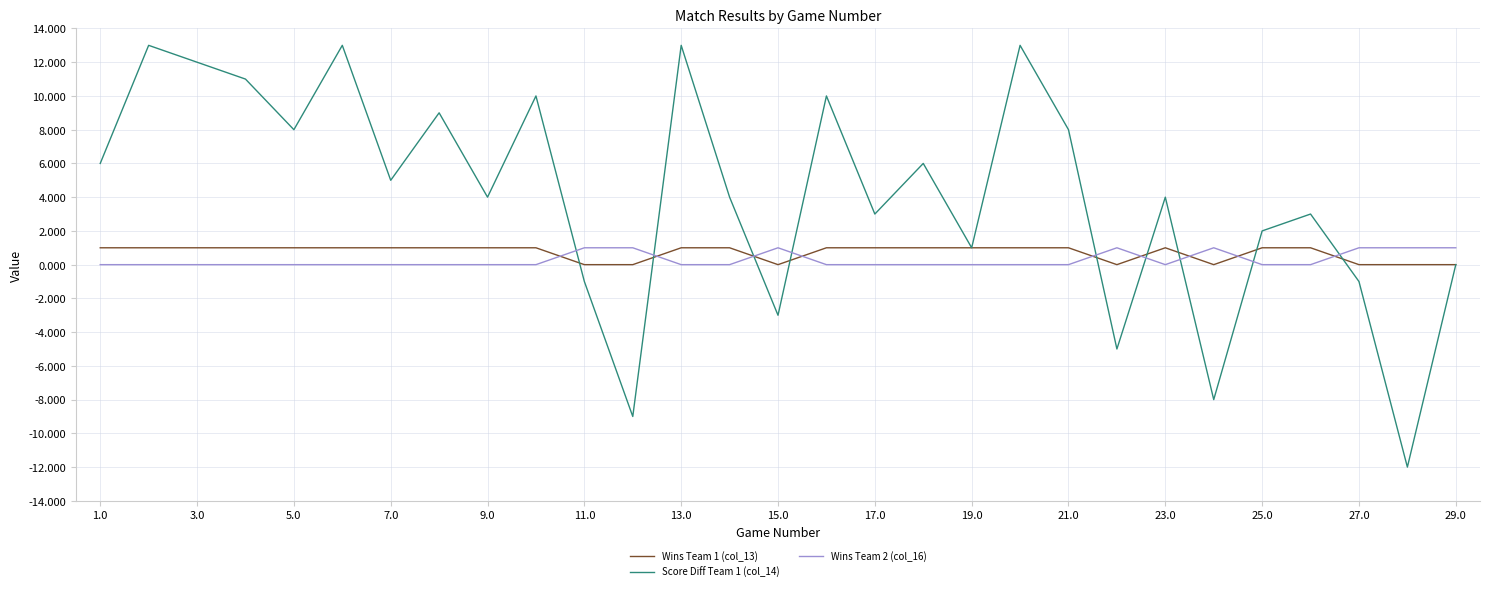

What is the greatest value displayed?

13